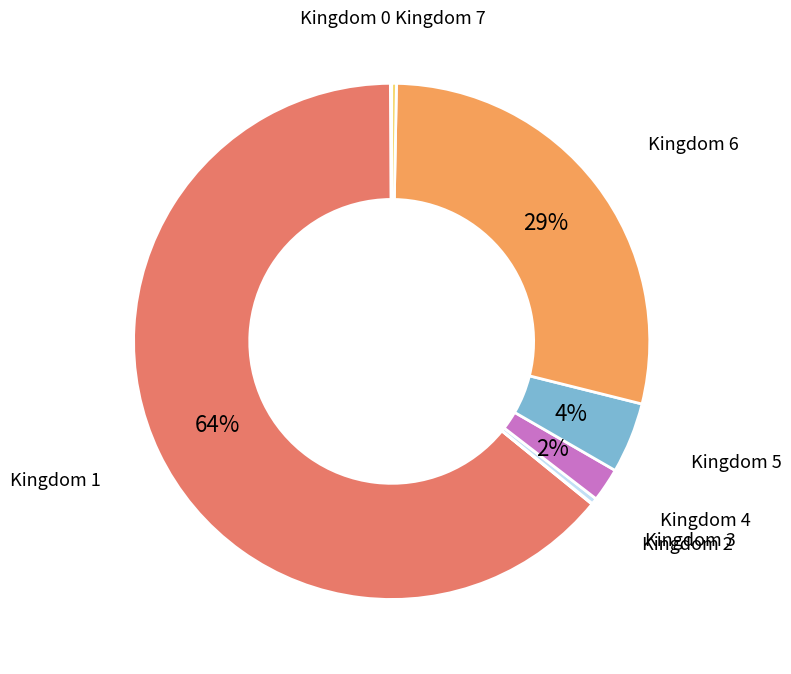

Between Kingdom 6 and Kingdom 4, which is larger?

Kingdom 6